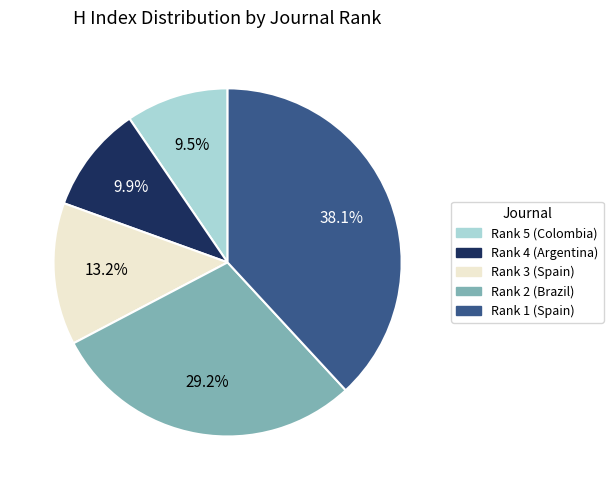

To the nearest percent, what is the difference between the largest and smallest slice percentages?

29%